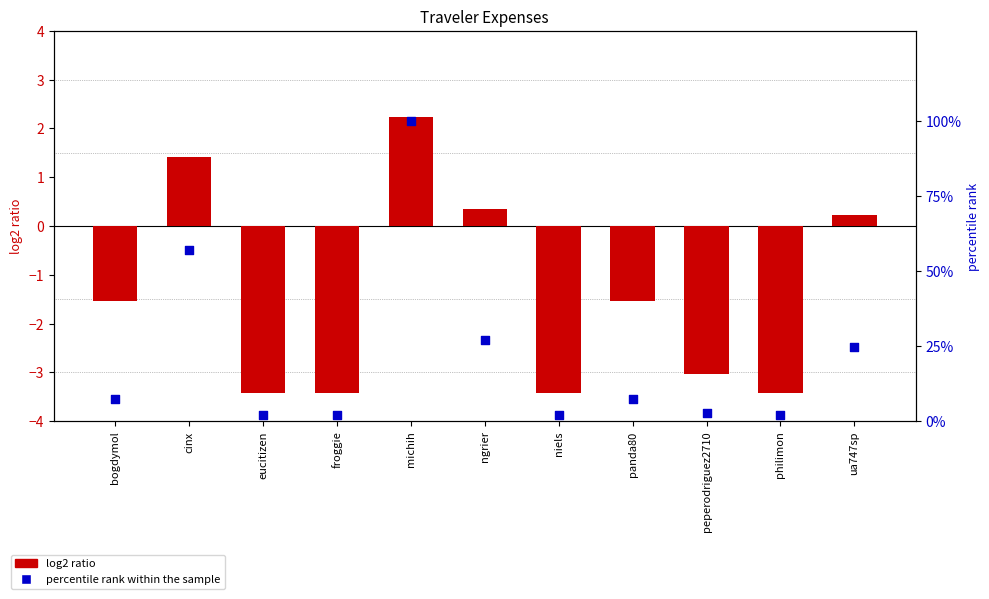

Which series contains the highest Y value?

percentile rank within the sample